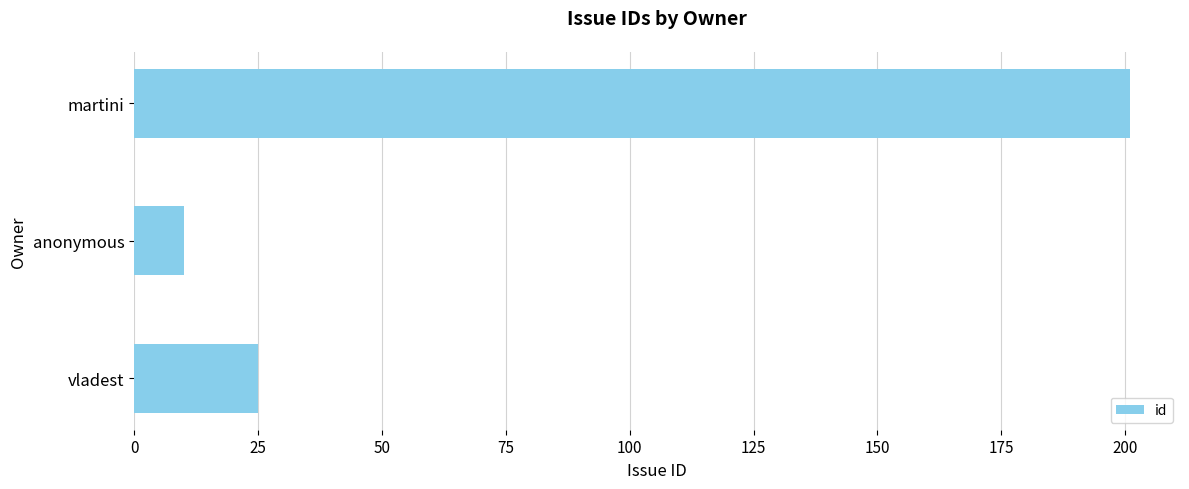

What is the difference between the maximum and second lowest values?

176